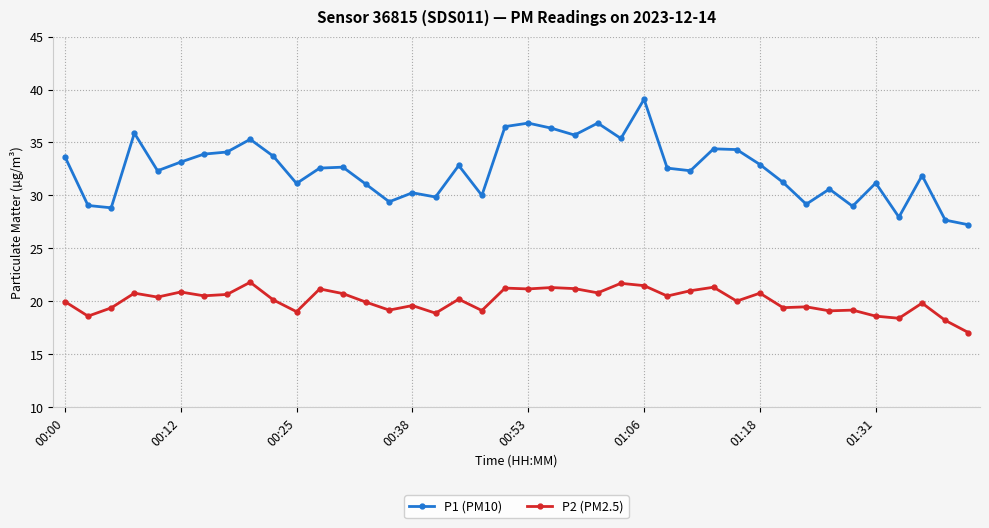

True or false: P1 (PM10) and P2 (PM2.5) intersect in this chart.

False